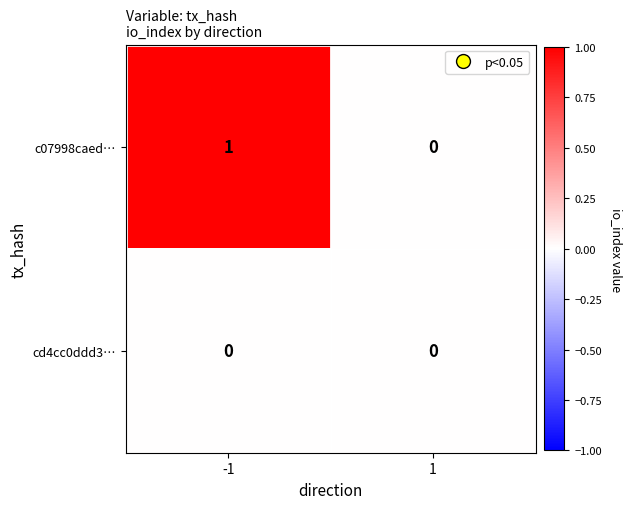

List the labels in order of c07998caed… value, smallest first.

1, -1